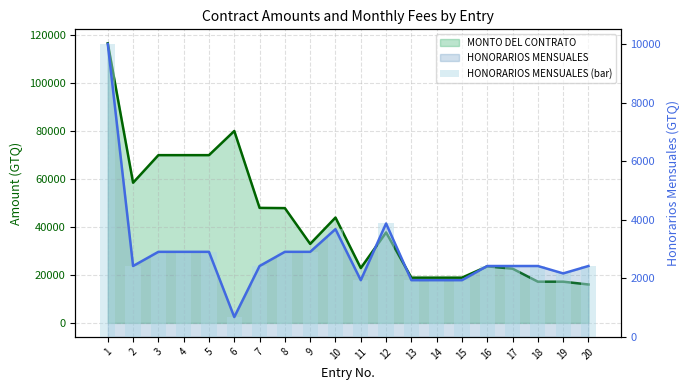

What is the greatest value displayed?

116451.6